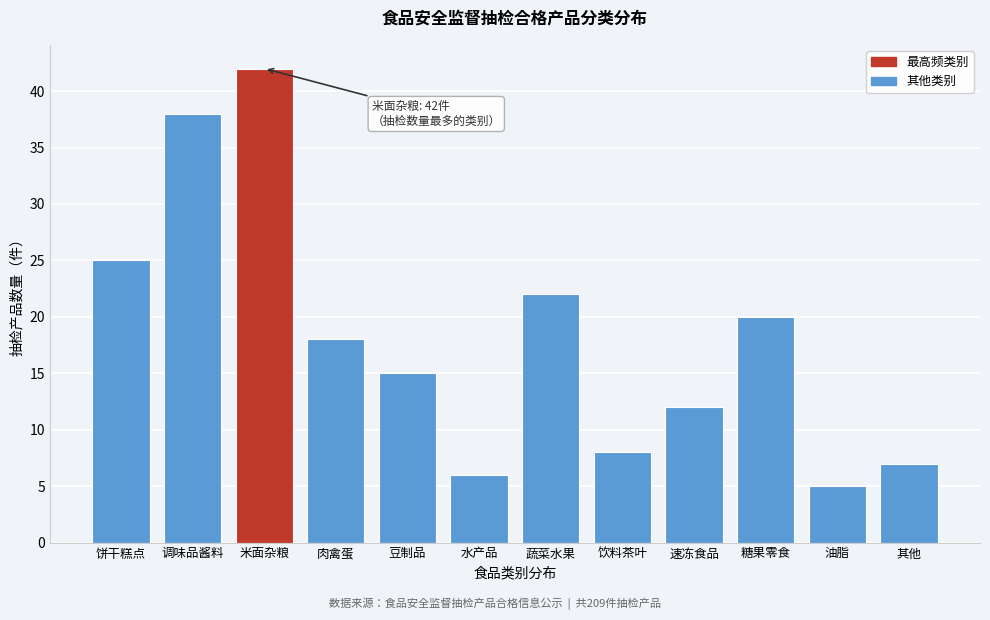

Reading right to left, list all the values displayed in this chart.

7	5	20	12	8	22	6	15	18	42	38	25